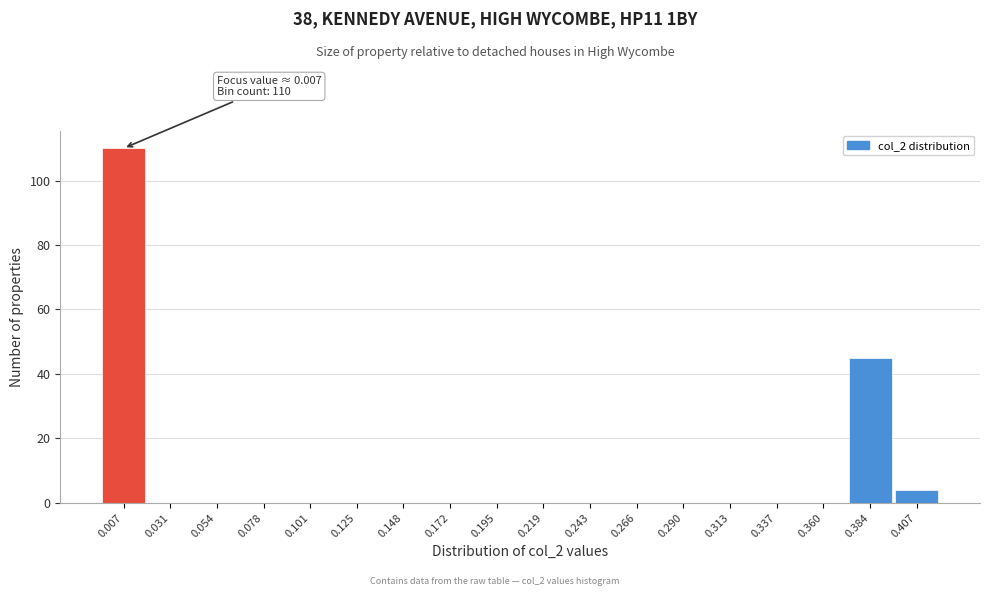

Reading right to left, what are all the values shown in this chart?

0.407=4	0.384=45	0.360=0	0.337=0	0.313=0	0.290=0	0.266=0	0.243=0	0.219=0	0.195=0	0.172=0	0.148=0	0.125=0	0.101=0	0.078=0	0.054=0	0.031=0	0.007=110